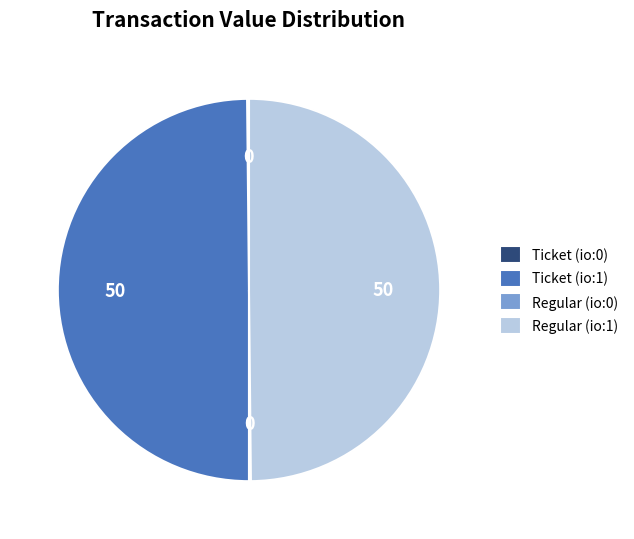

The Ticket (io:1) slice represents 50% of the pie. True or false?

True